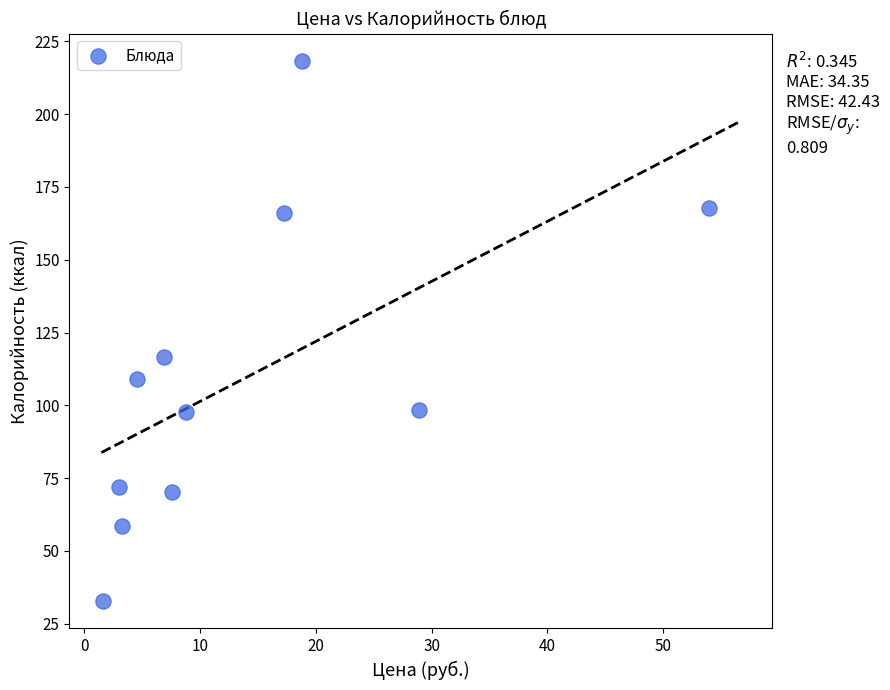

What is the range of Y values (max minus min)?

185.8